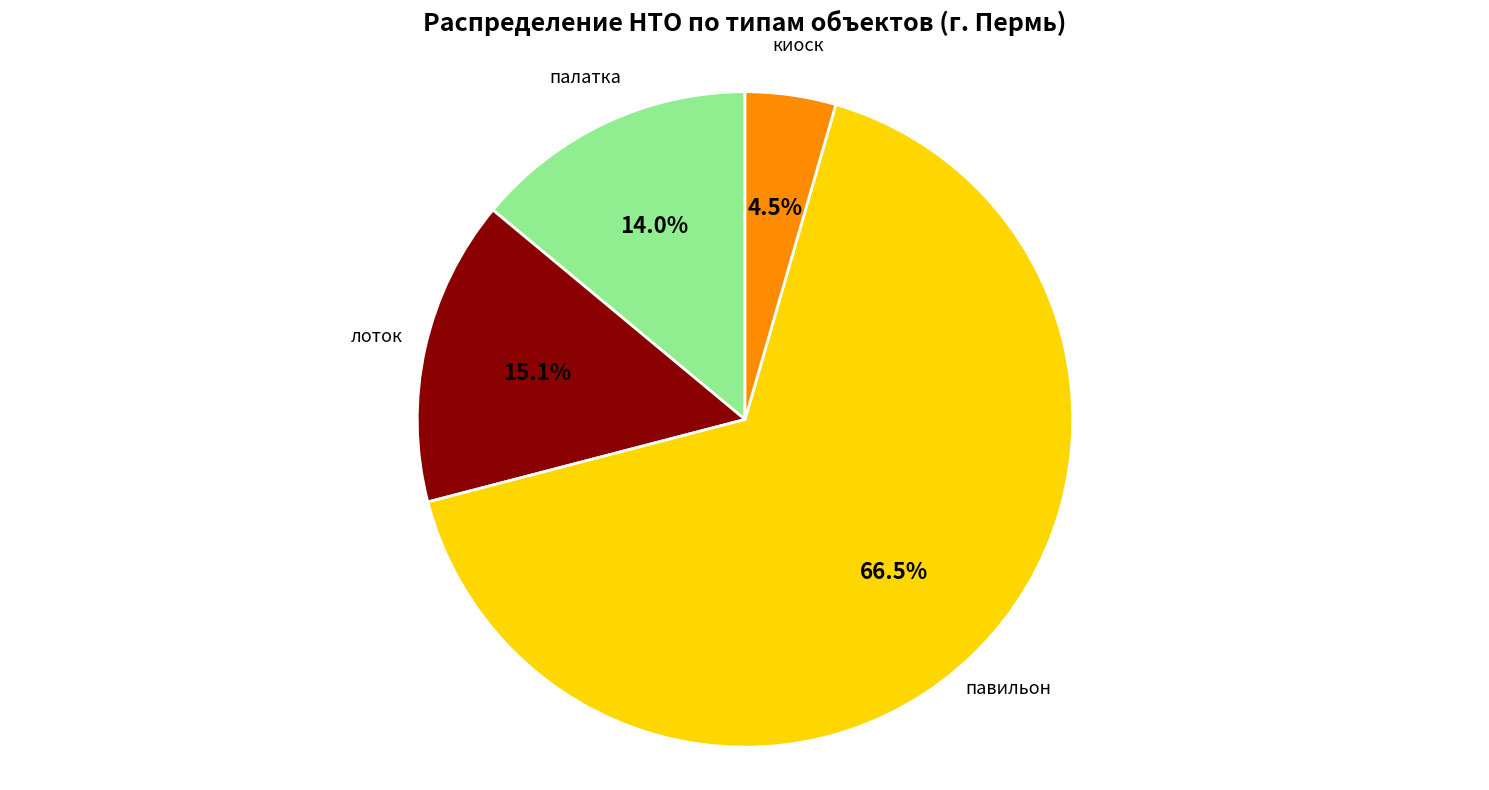

To the nearest percent, what is the average slice percentage?

25%